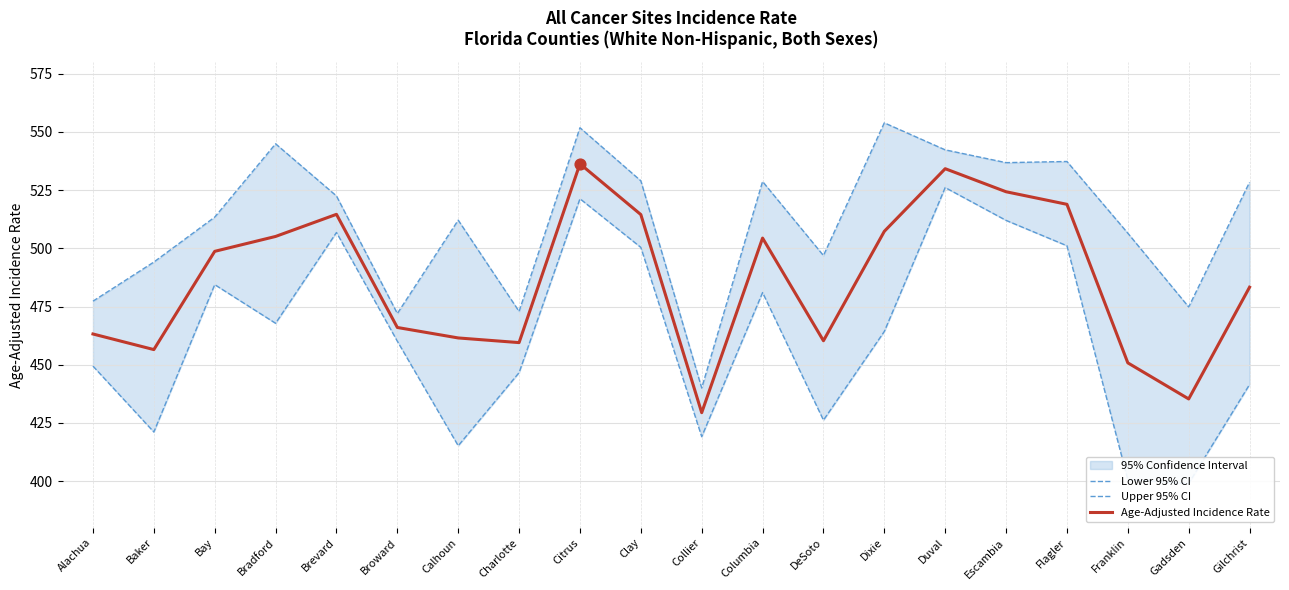

Which series contains the lowest Y value?

Lower 95% CI